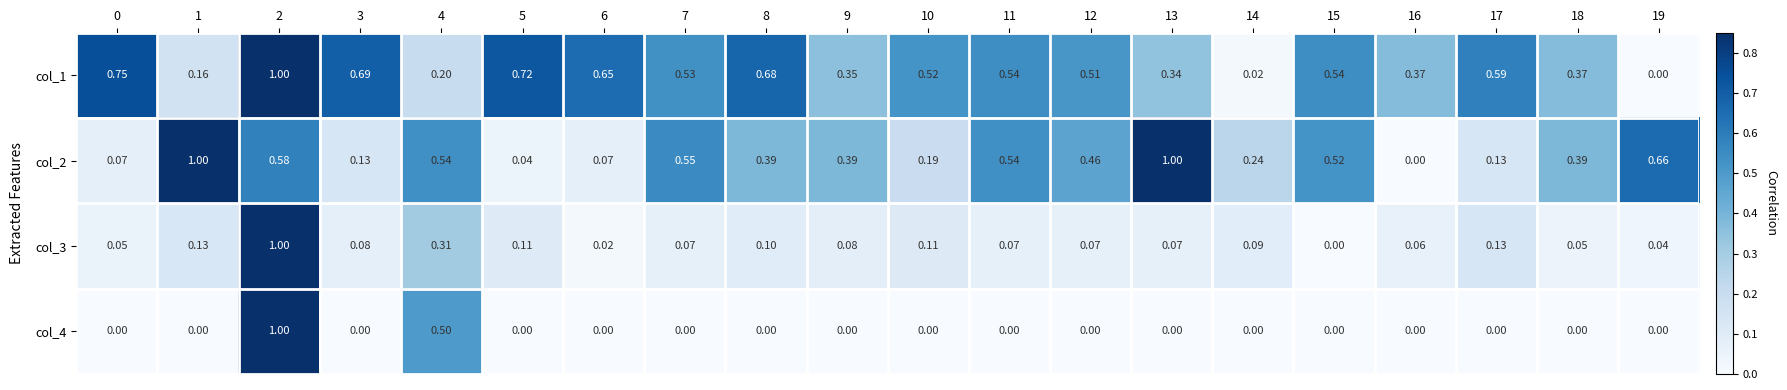

Is the value of col_3 at 8 greater than the value of col_1 at 16?

No